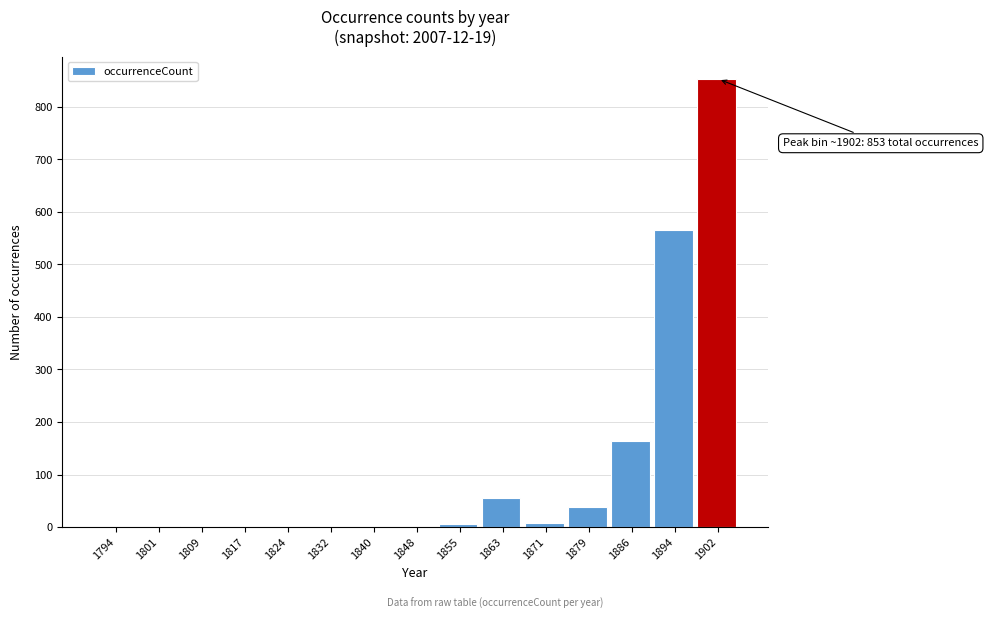

What is the sum of all values?

1694